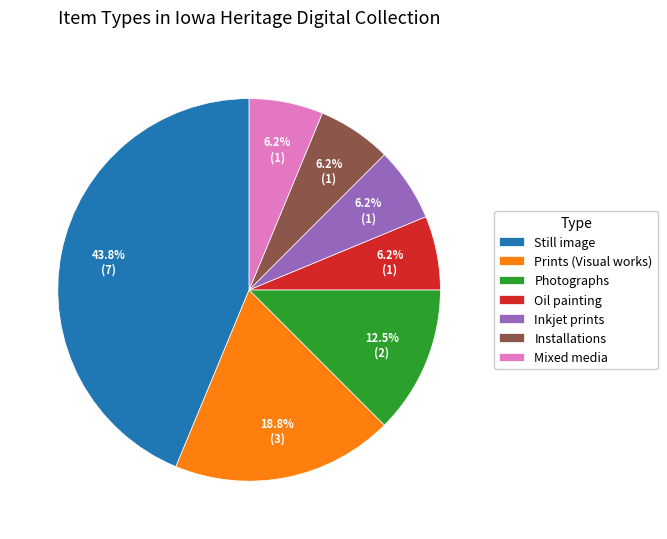

Approximately how many times larger is the value at Oil painting compared to Prints (Visual works)?

0.3